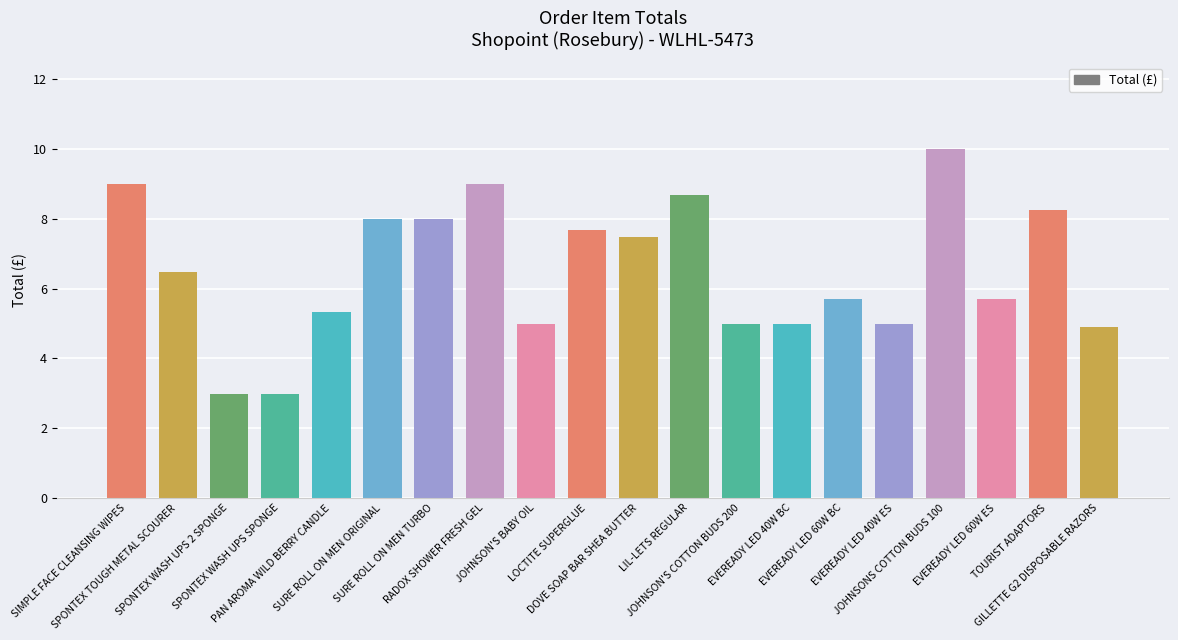

What is the minimum value shown in the chart?

3.0